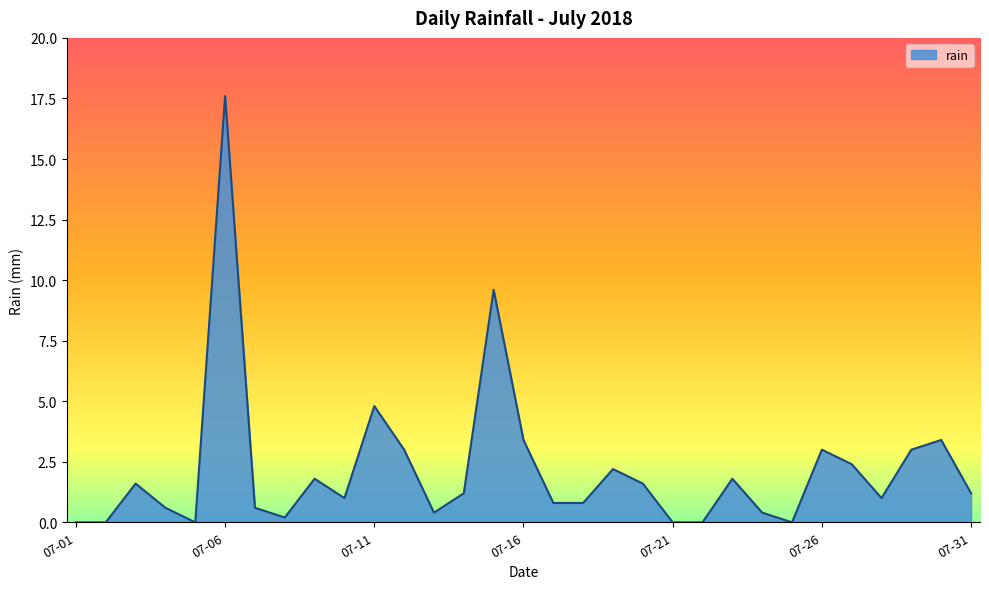

What is the maximum value shown in the chart?

17.6